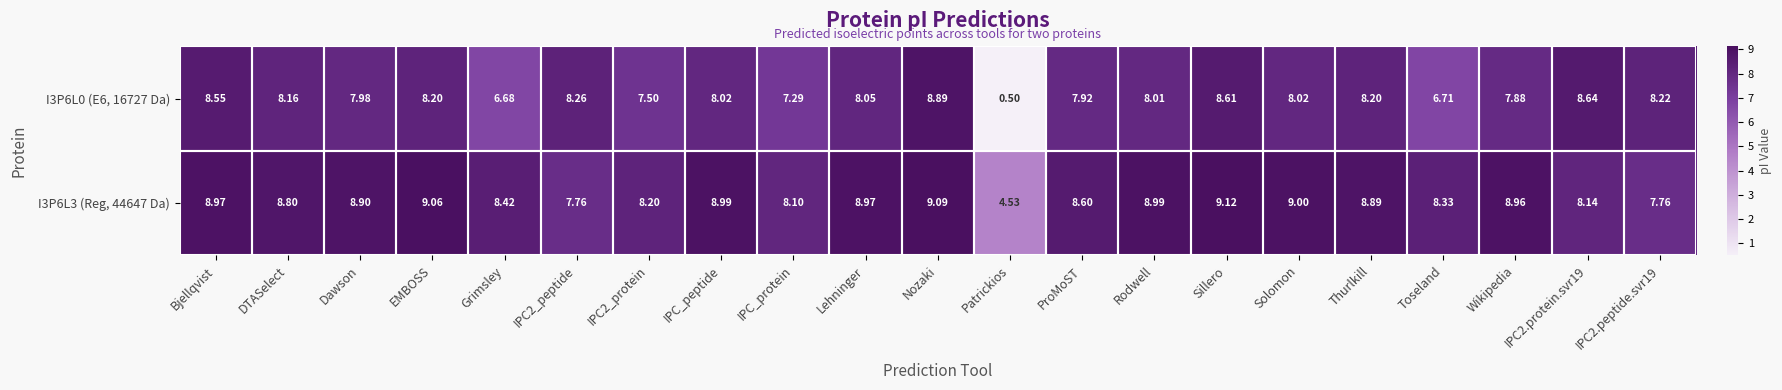

What is the spread (max minus min) of values at Nozaki?

0.2